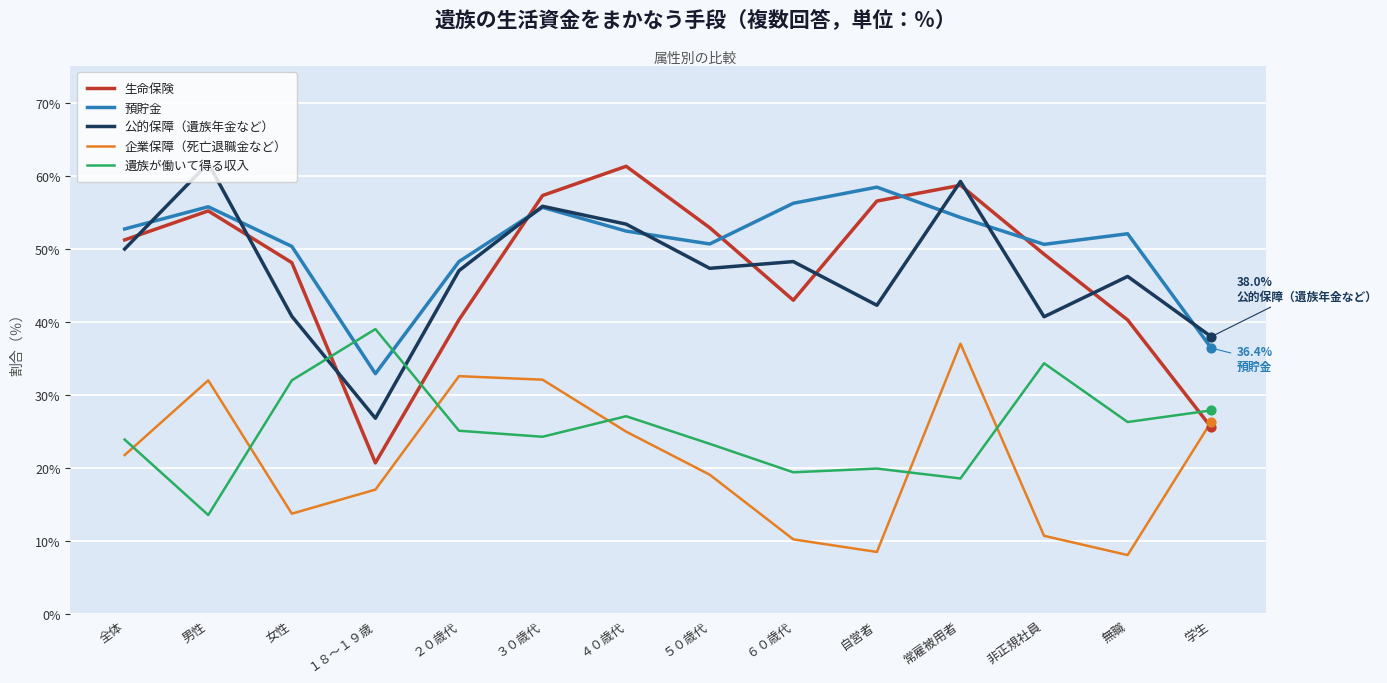

At how many categories does at least one series exceed 43?

12